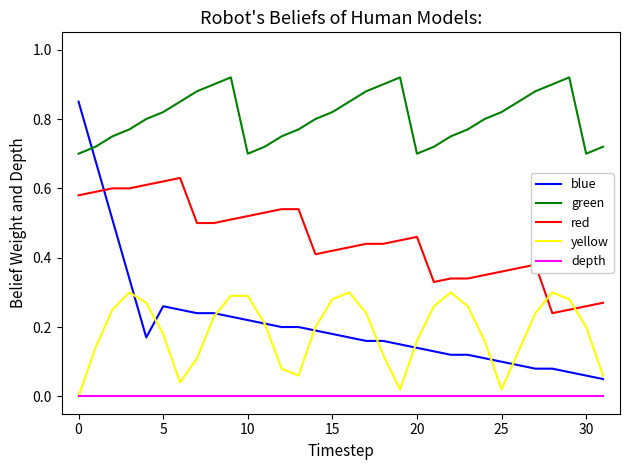

Does the chart display data point markers on the line(s)?

No